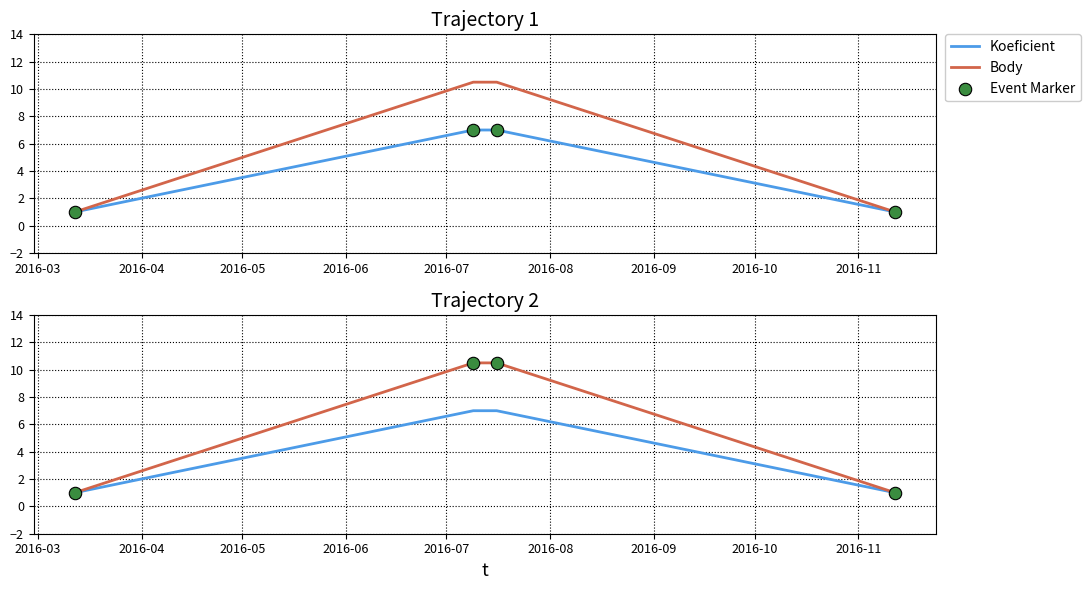

Which series has the largest Y range (max minus min)?

Body